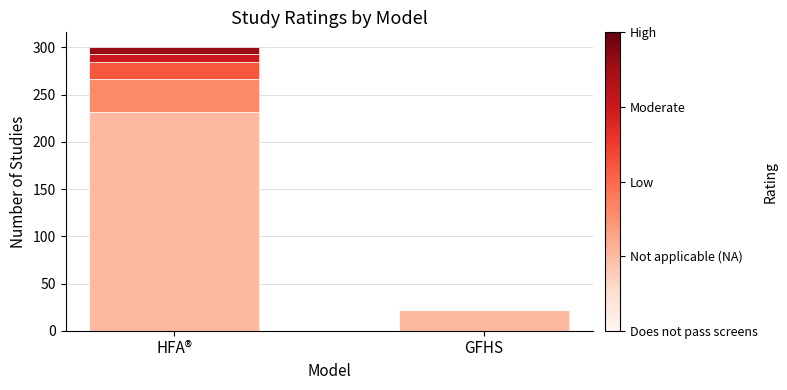

Count the number of data series in this chart.

5